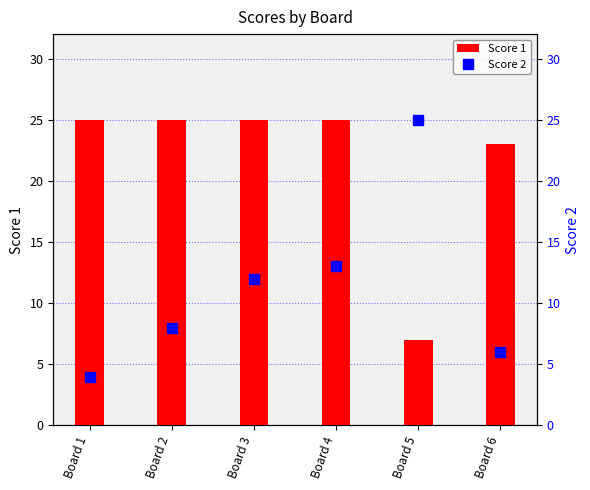

Is it true that Score 2 equals 9 at Board 6?

False